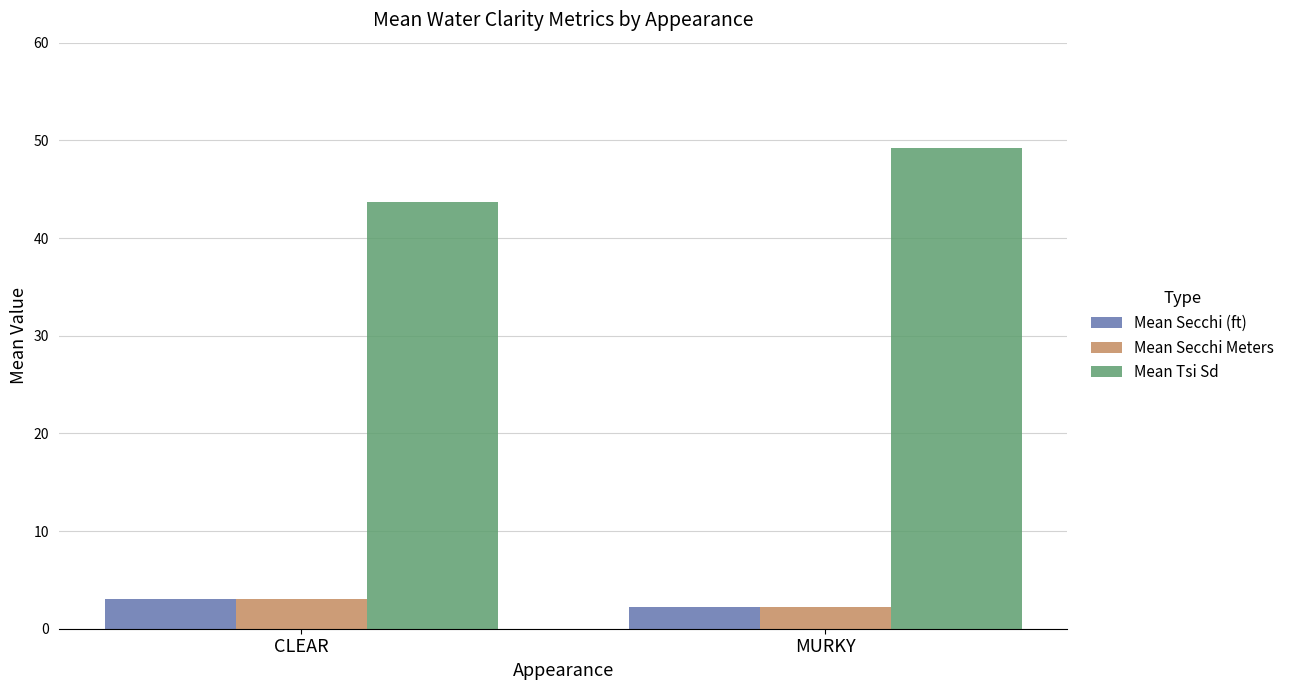

Which series has the largest total across all categories?

Mean Tsi Sd